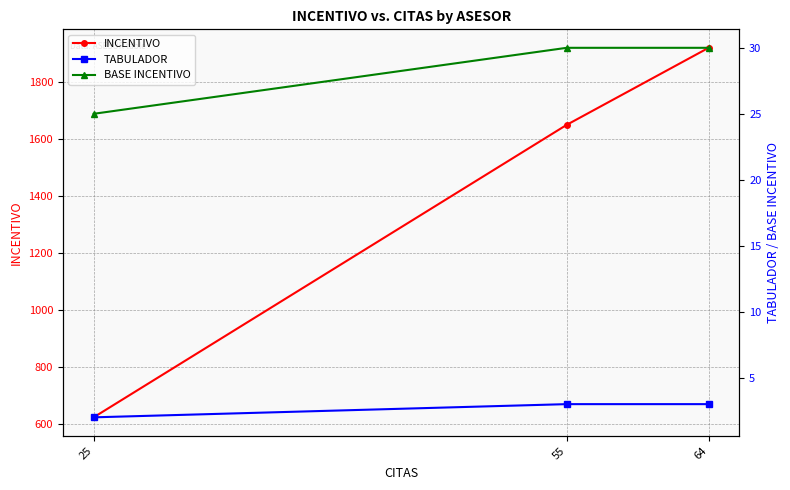

List the series in order of their peak value, highest first.

INCENTIVO, BASE INCENTIVO, TABULADOR